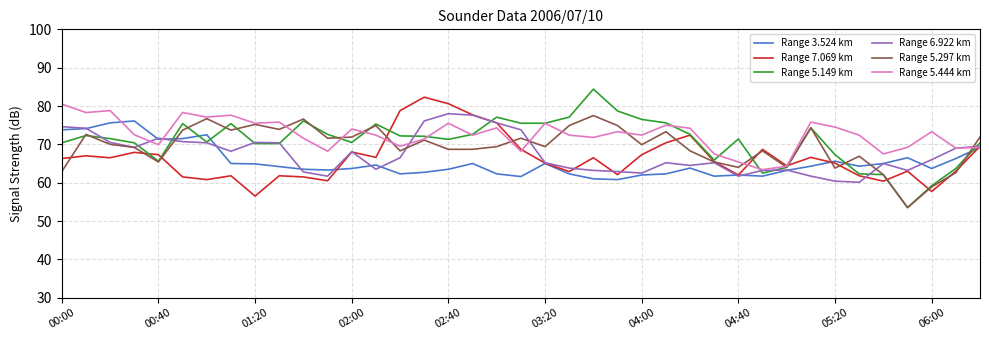

True or false: Range 5.297 km and Range 5.444 km intersect in this chart.

True